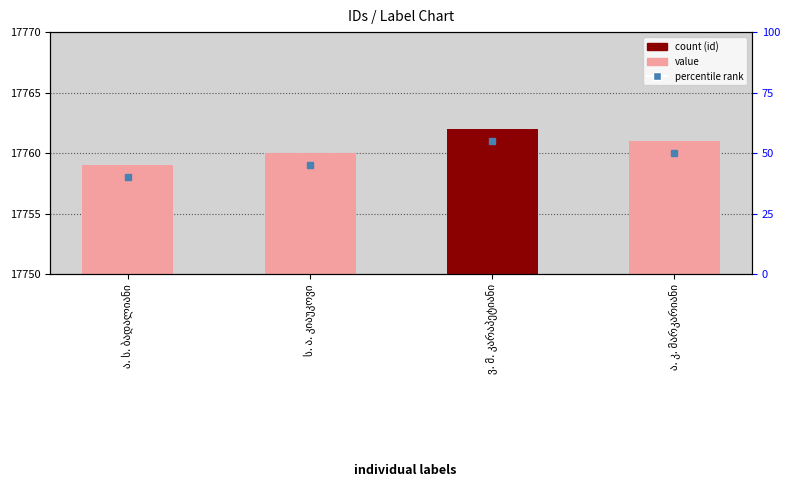

What is the greatest value displayed?

17762